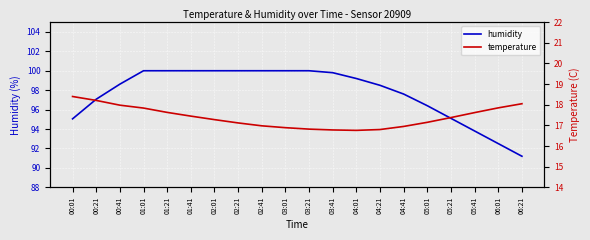

Which series has the widest spread of values?

humidity